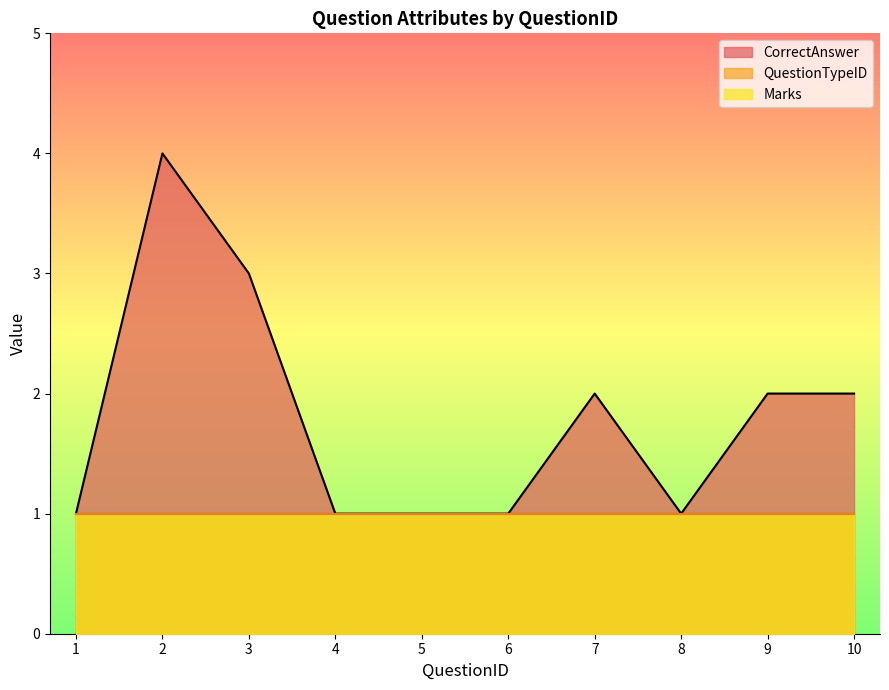

Between 4 and 8, which is larger?

4